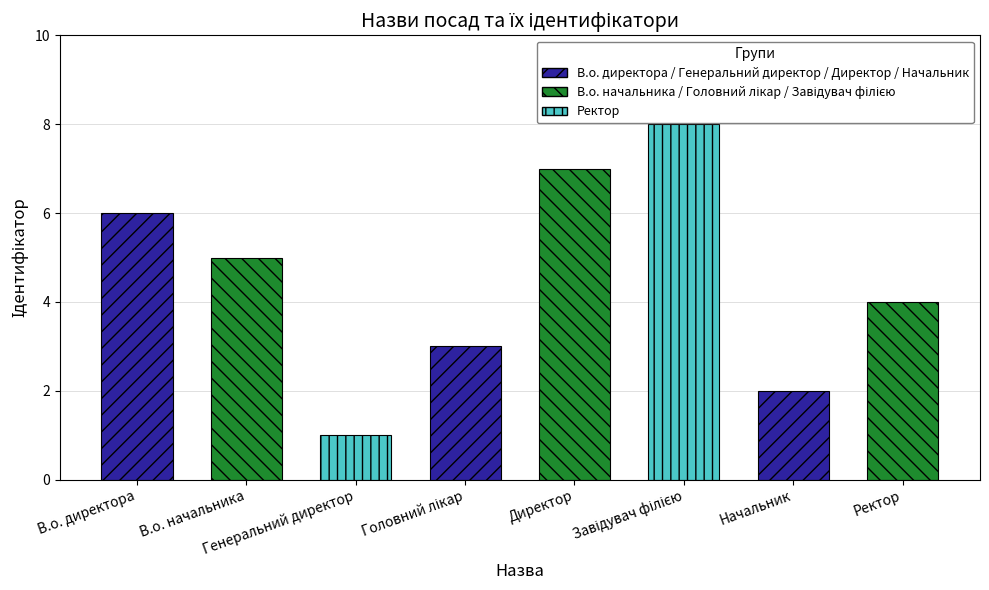

What is the smallest value displayed?

1